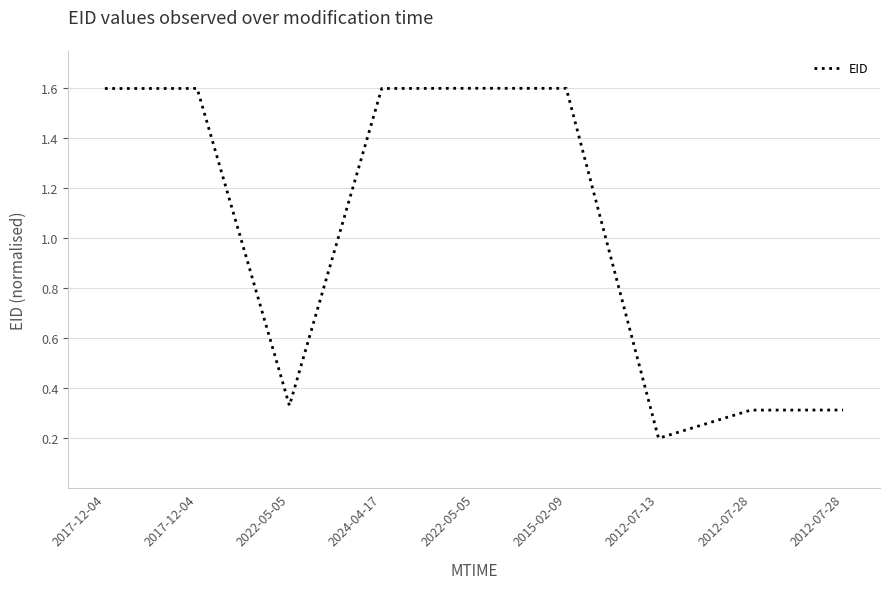

Which has a higher value, 2022-05-05 or 2024-04-17?

2022-05-05